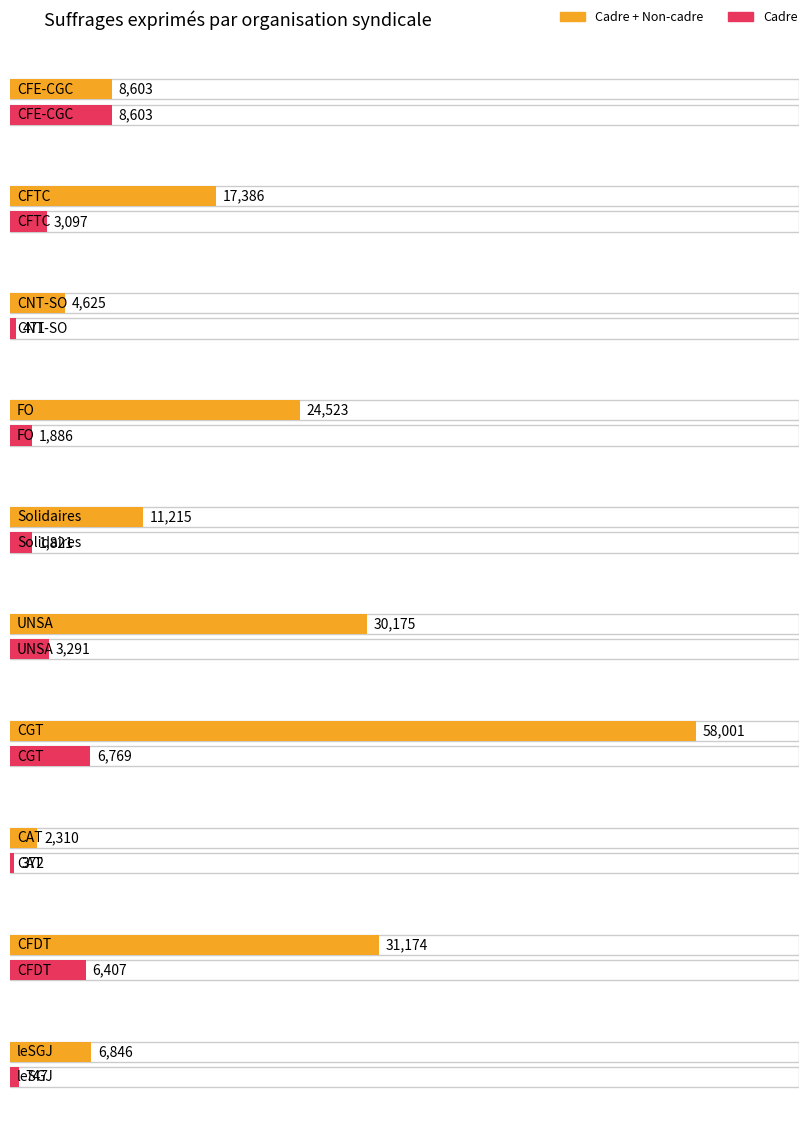

What is the approximate value of Cadre + Non-cadre at UNSA, to the nearest 100?

30200